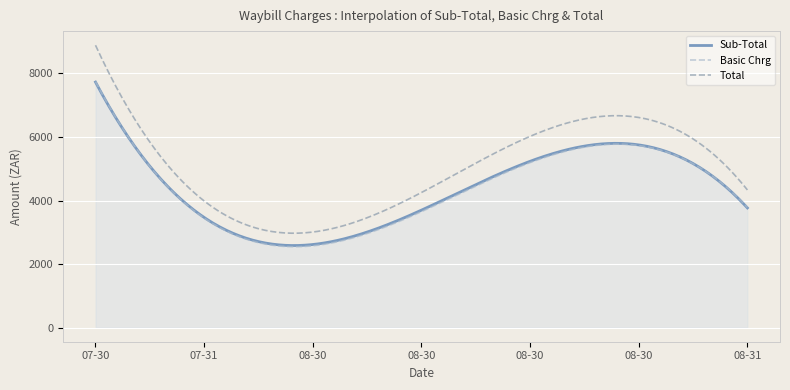

Which series has the largest range (max minus min)?

Total